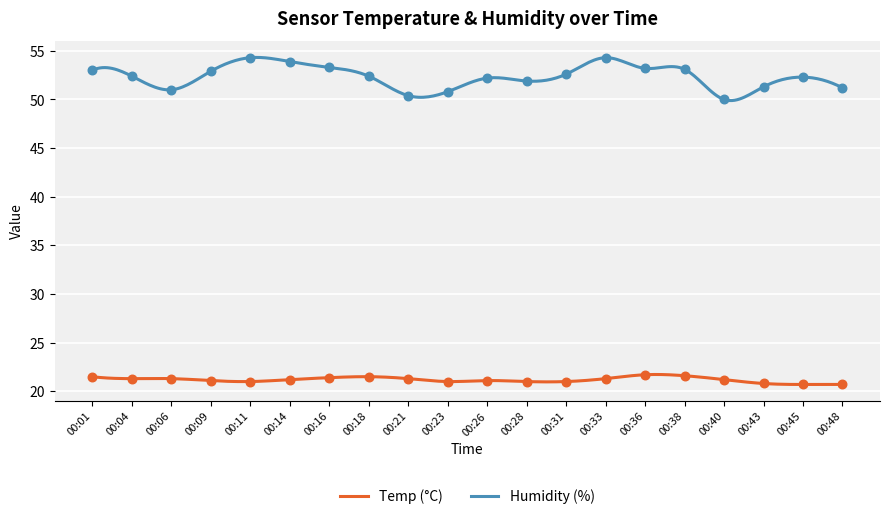

At how many categories does at least one series exceed 30?

20